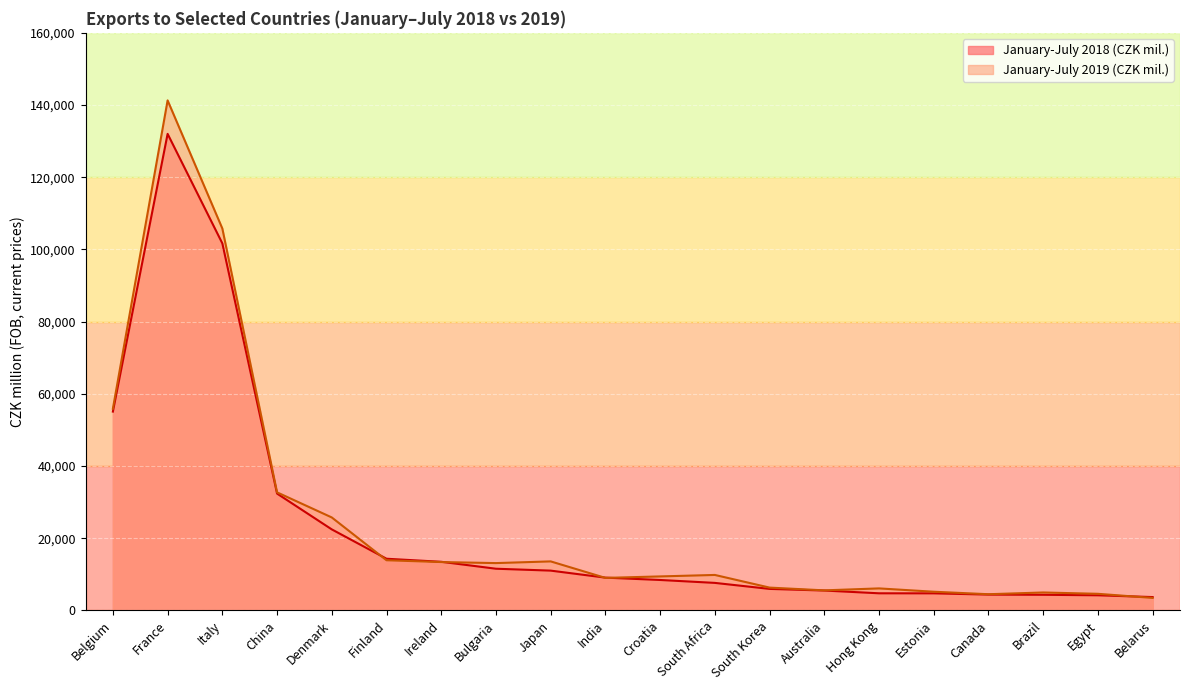

The January-July 2018 (CZK mil.) series shows 11533 at Bulgaria. True or false?

True